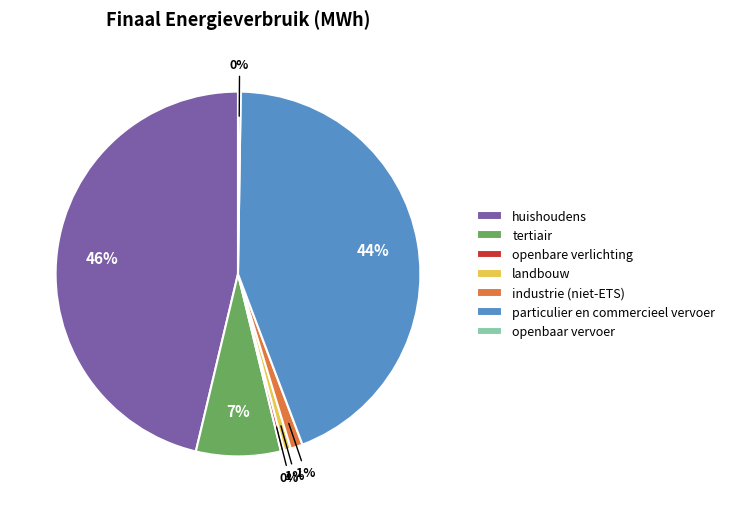

True or false: particulier en commercieel vervoer accounts for 52% of the total.

False